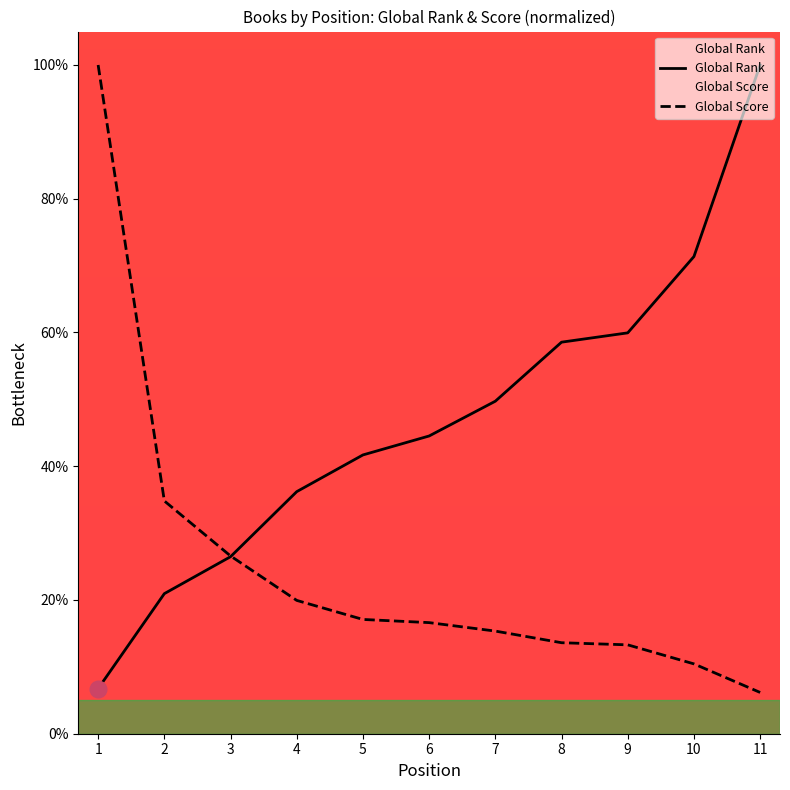

Reading left to right, extract all data points from this chart.

Global Rank: 1=6.7	2=20.9	3=26.5	4=36.2	5=41.7	6=44.5	7=49.7	8=58.6	9=59.9	10=71.4	11=100.0
Global Score: 1=100.0	2=34.8	3=26.6	4=19.9	5=17.1	6=16.6	7=15.3	8=13.6	9=13.3	10=10.4	11=6.2